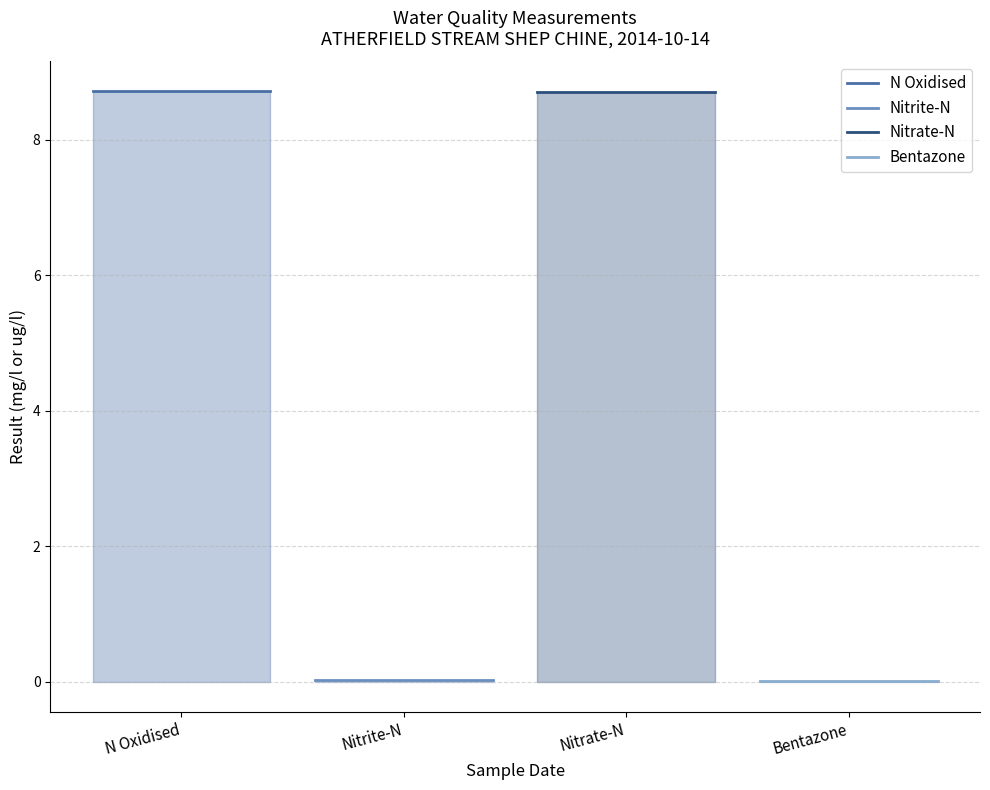

At which label is Nitrate-N closest to 8?

N Oxidised